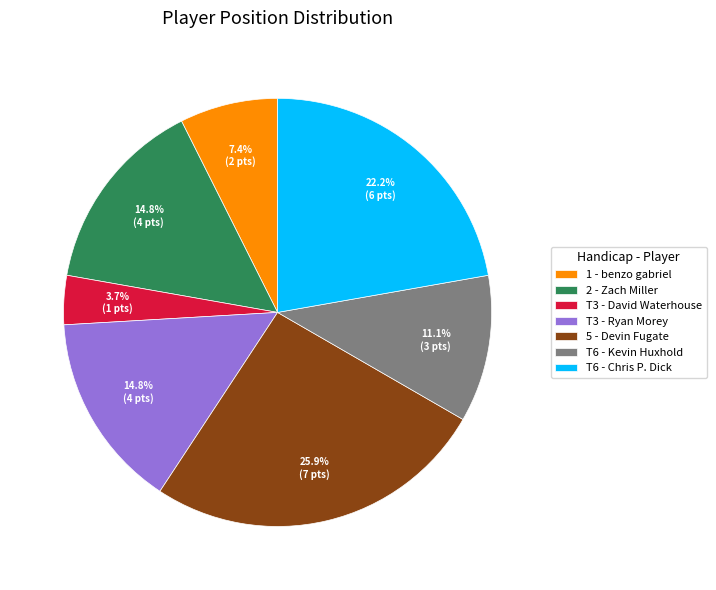

Does T3 - David Waterhouse account for over 50% of the chart?

No